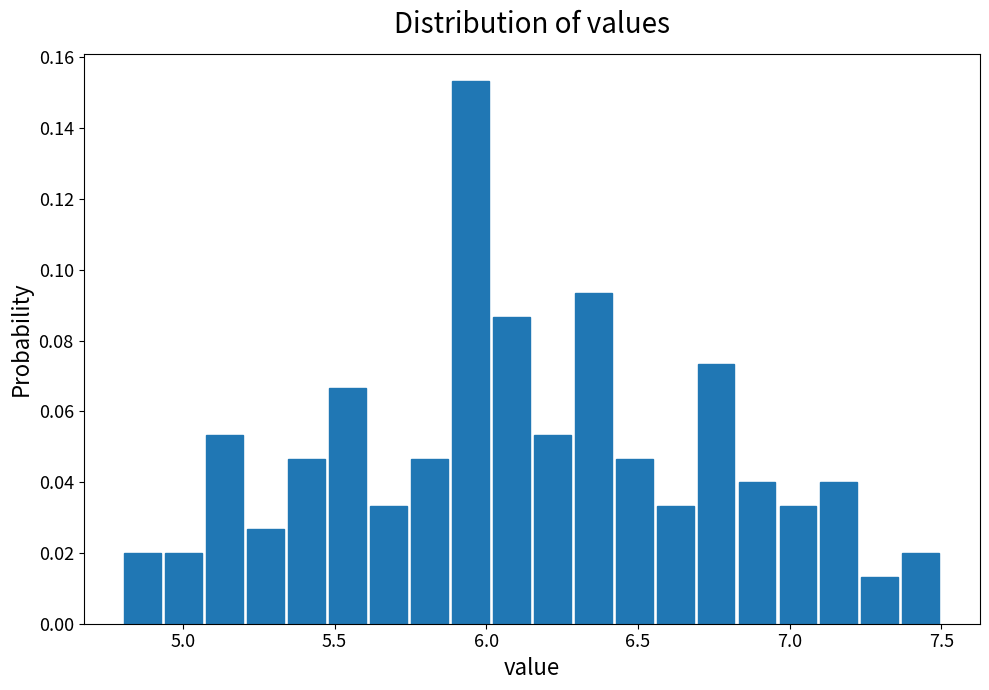

Read against the x-axis, roughly where is the centre of the tallest bar?

5.95